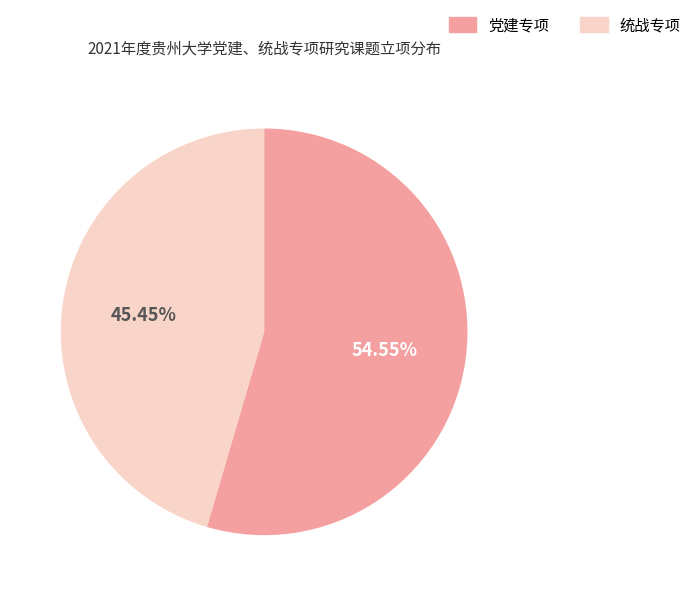

Rank the categories by value from highest to lowest.

党建专项, 统战专项